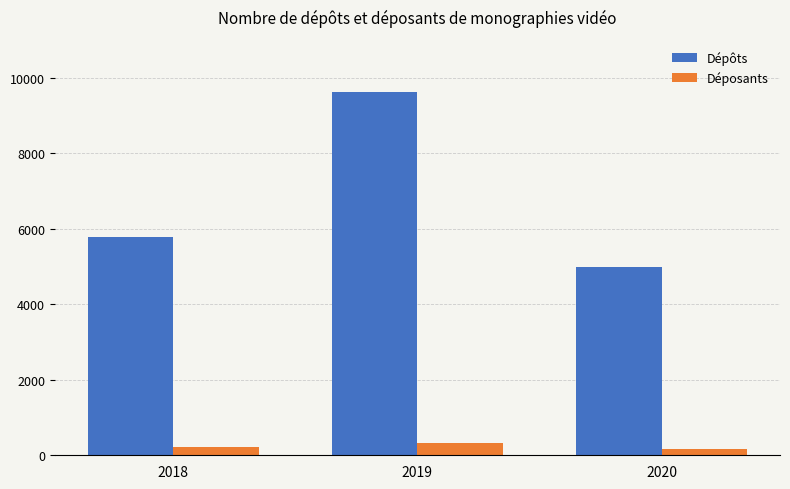

What is the maximum value for Déposants?

313